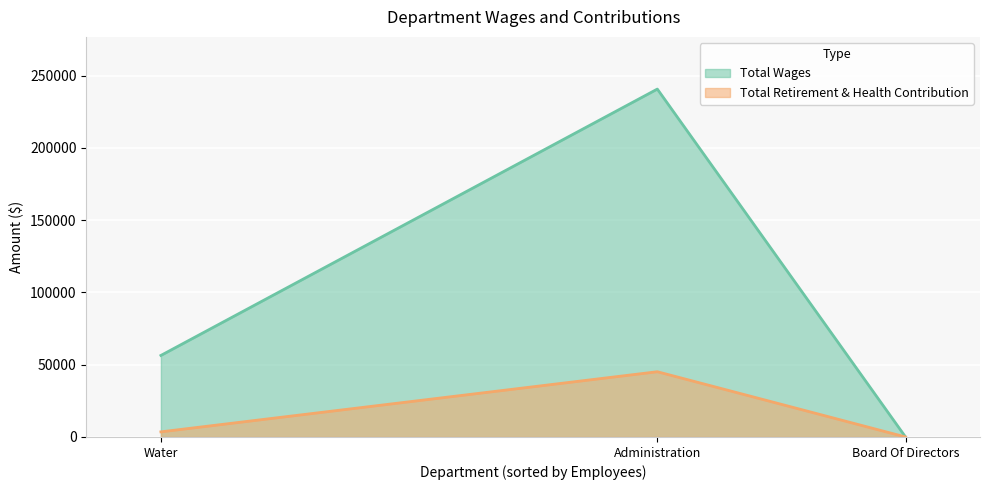

At which label does Total Retirement & Health Contribution reach its minimum?

Board Of Directors